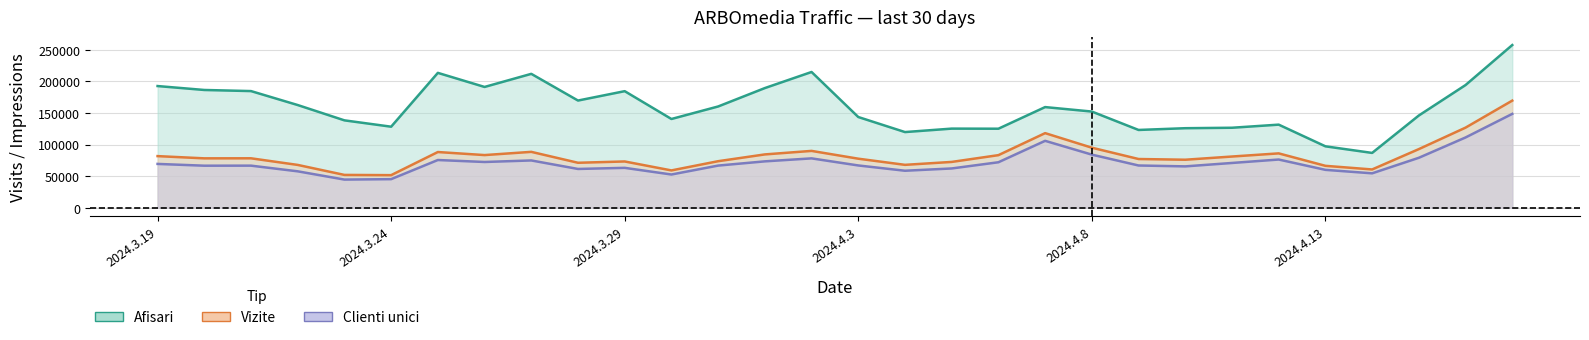

True or false: Afisari and Vizite intersect in this chart.

False